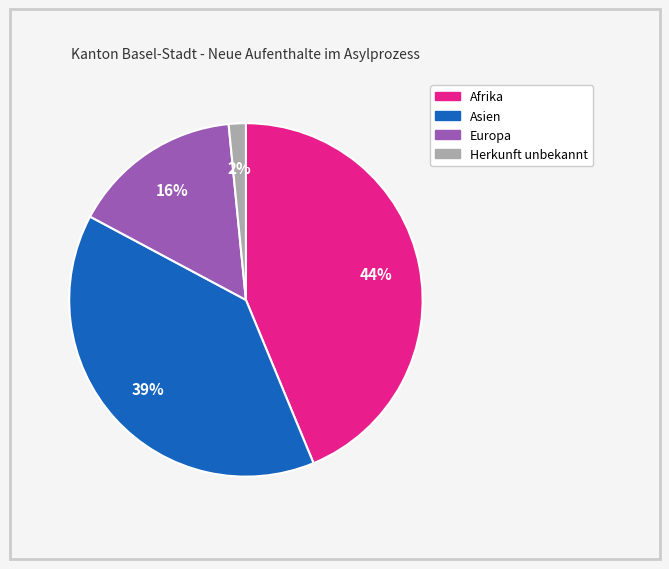

Which slice is the smallest?

Herkunft unbekannt